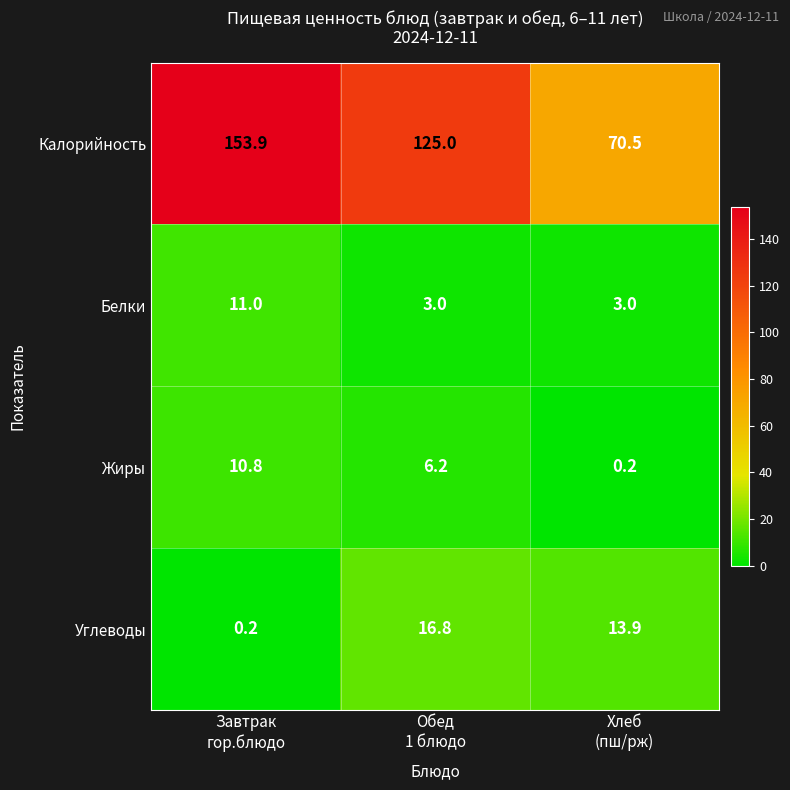

What is the total value across all series at Завтрак
гор.блюдо?

175.9